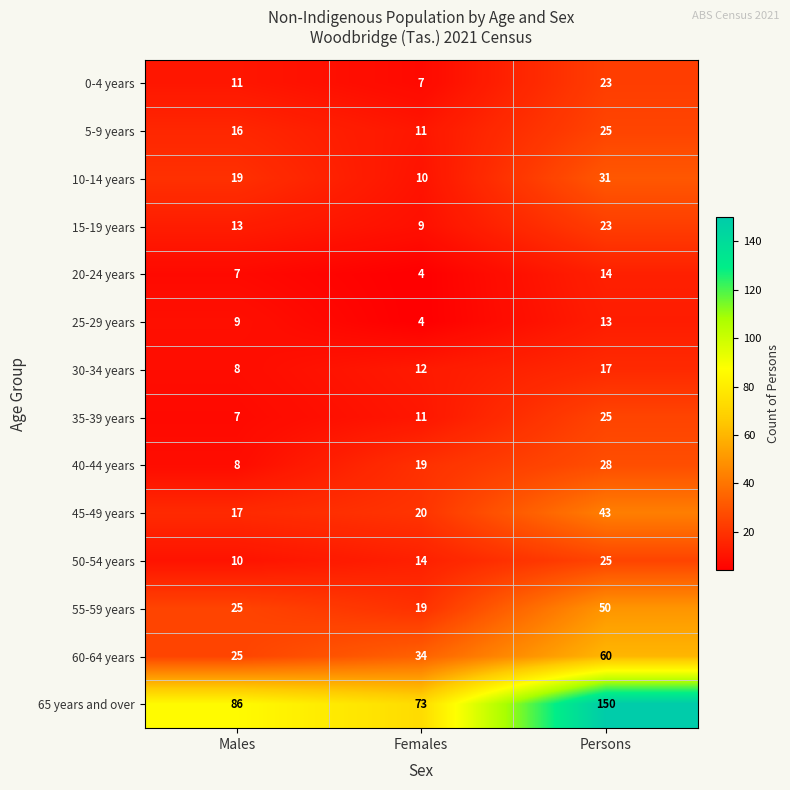

Count the number of data series in this chart.

14